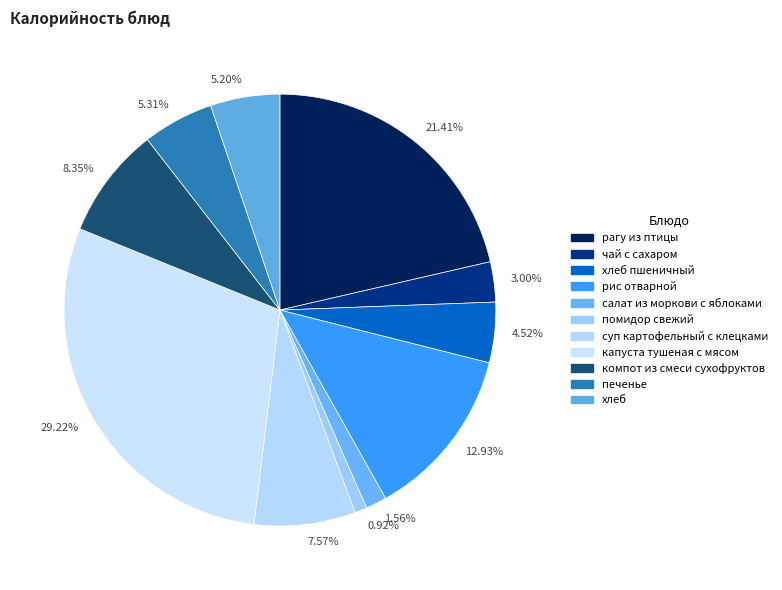

Is there a majority slice in this chart?

No